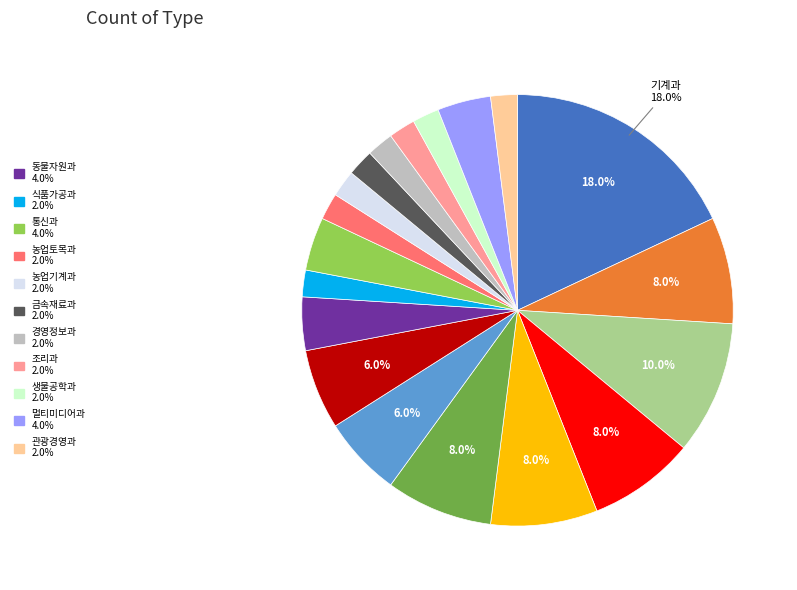

Does any single category account for the majority?

No